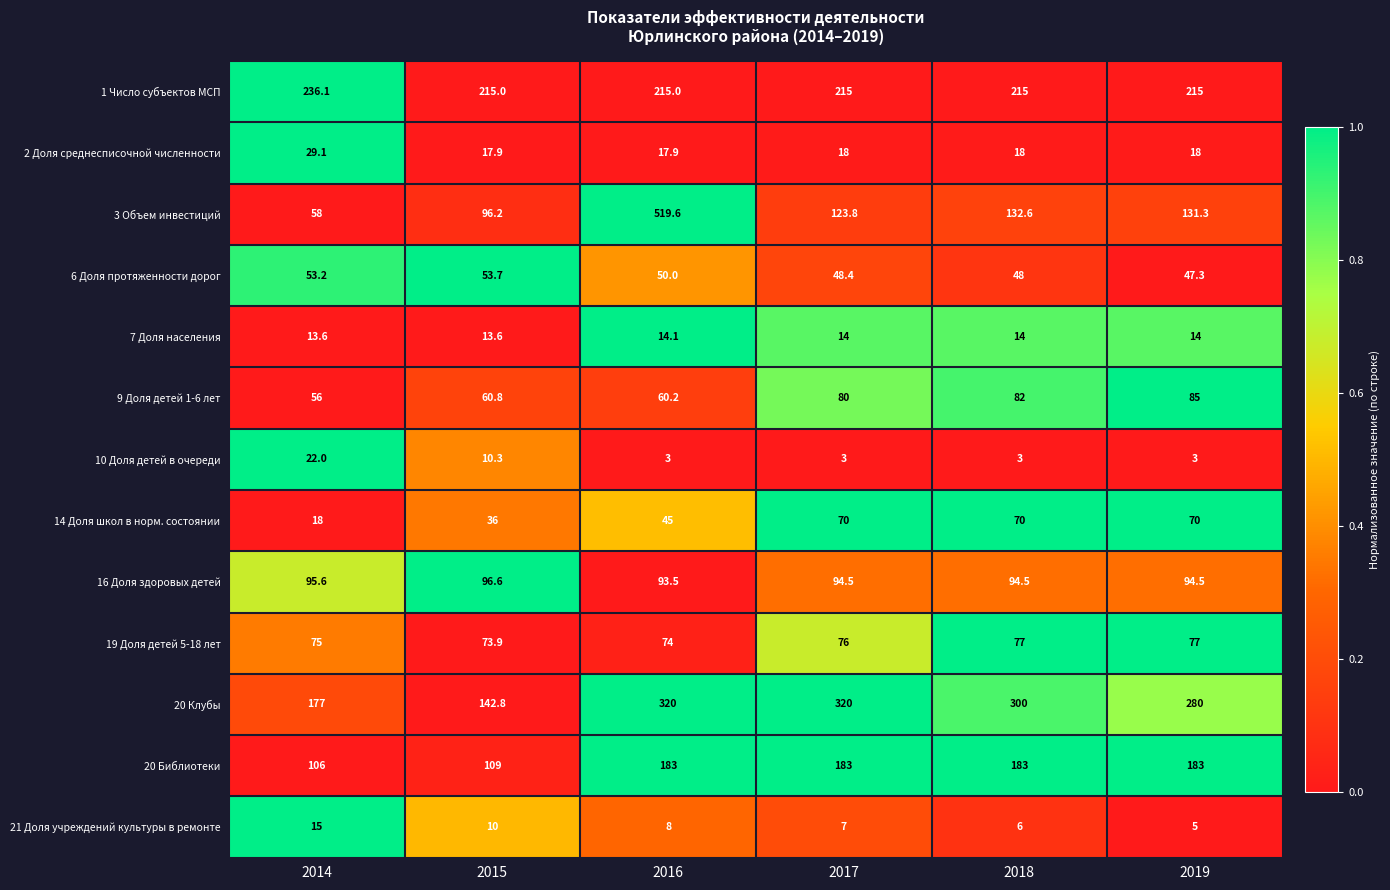

The value of 21 Доля учреждений культуры в ремонте at 2018 is 6.0. True or false?

True